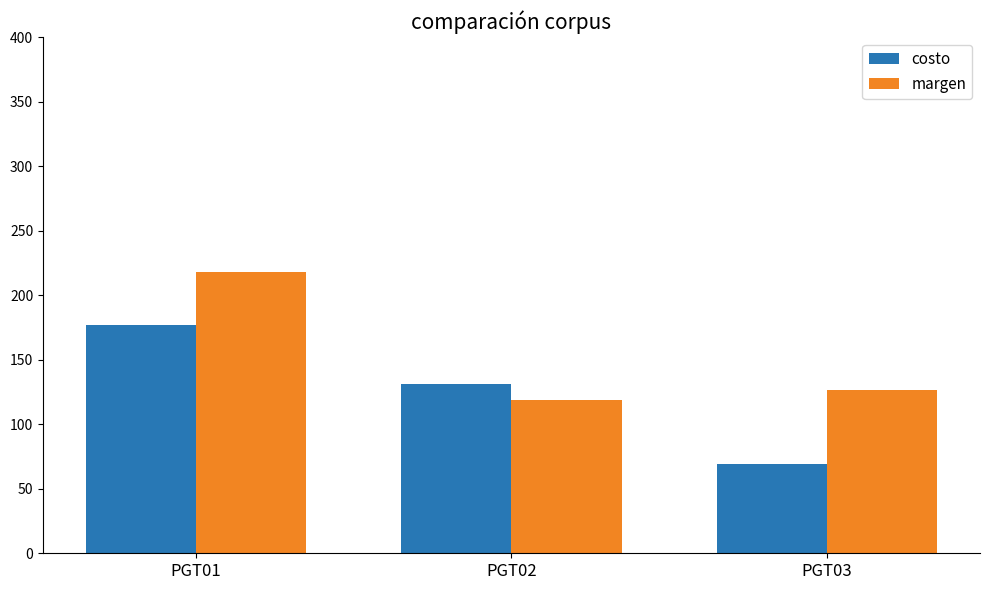

Where is costo nearest to the value 122?

PGT02